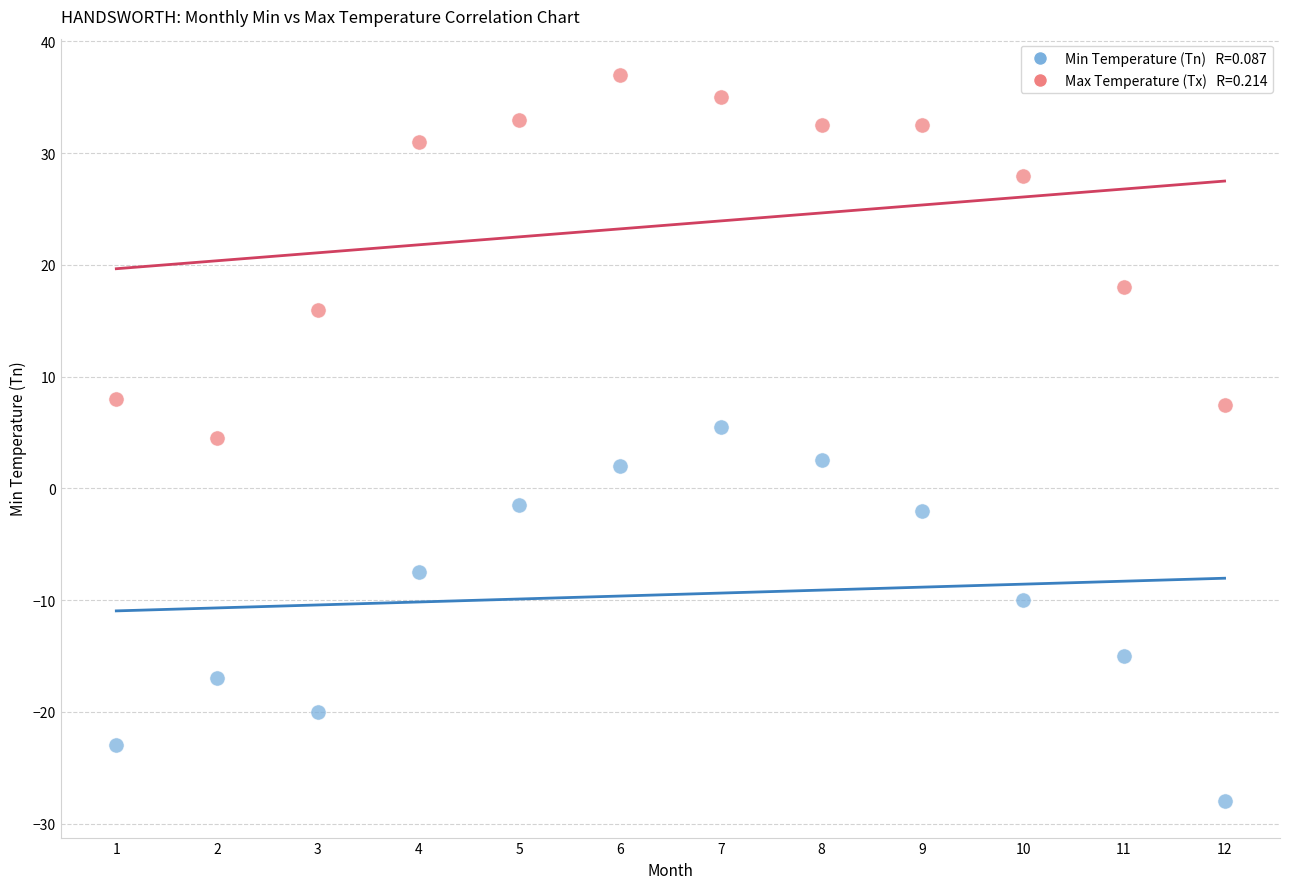

Across all data points, what is the range of Y values (max minus min)?

65.0